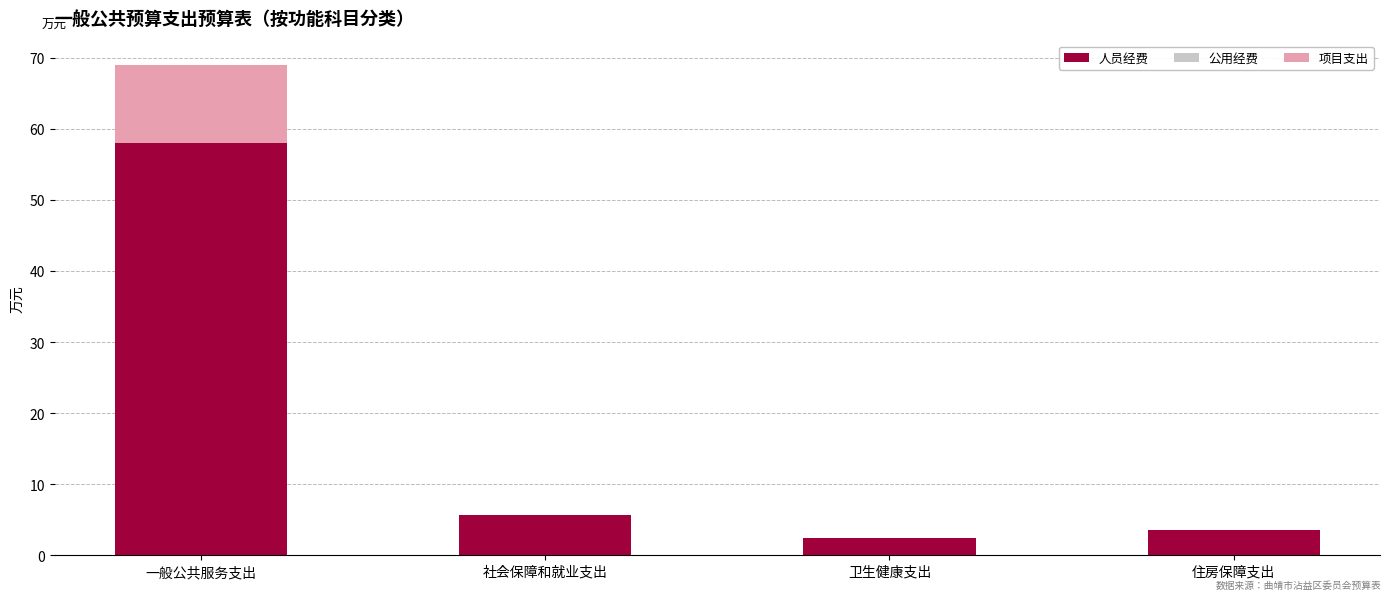

At which category is the sum across all series the highest?

一般公共服务支出